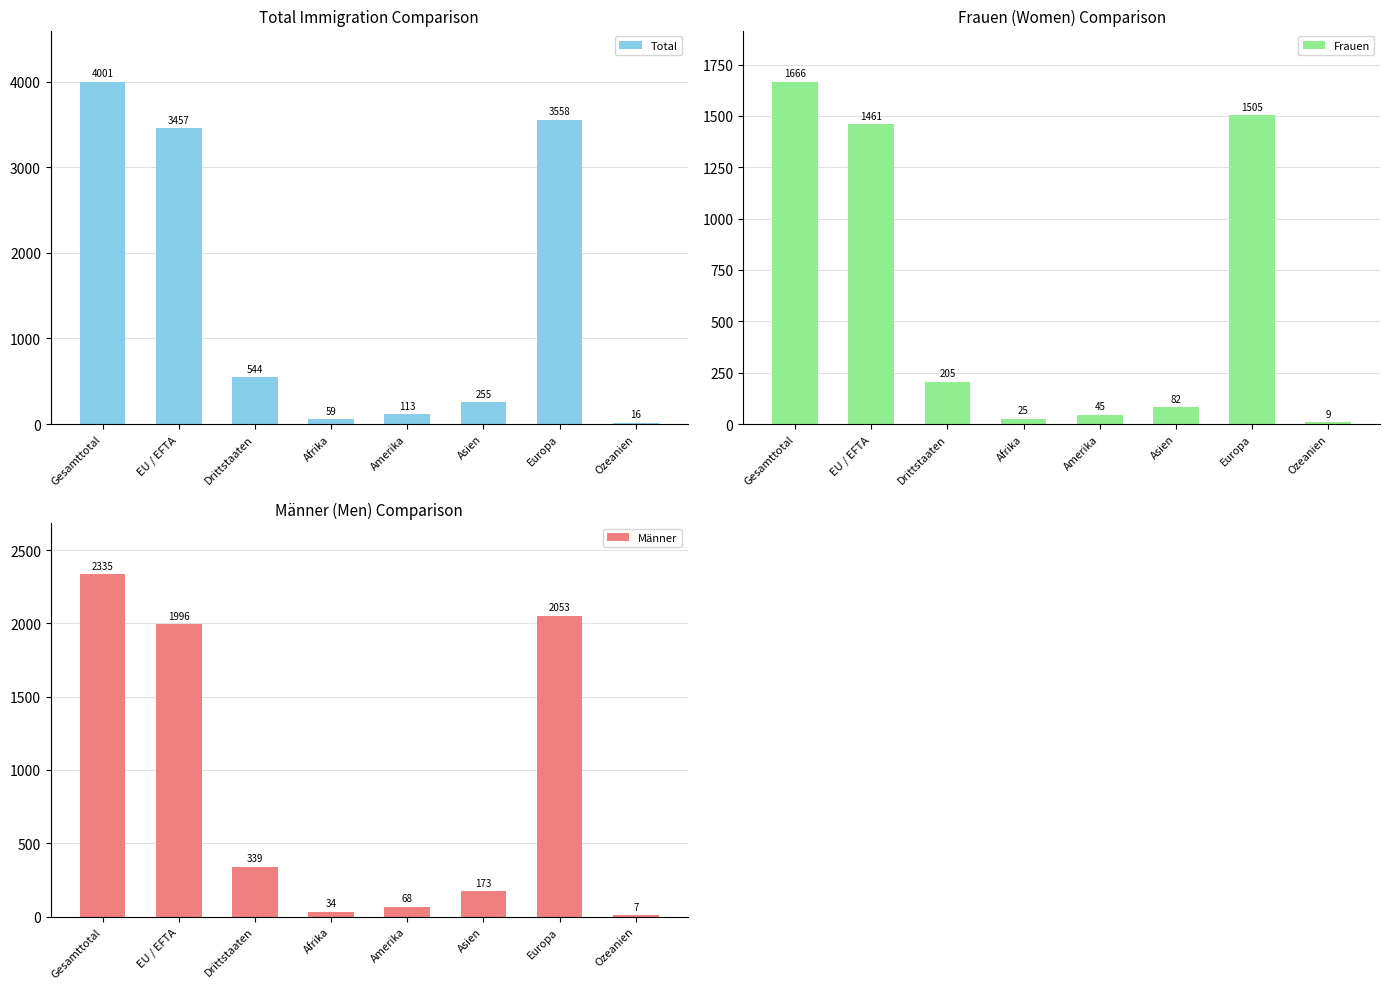

How many data points in Frauen are above 205?

3